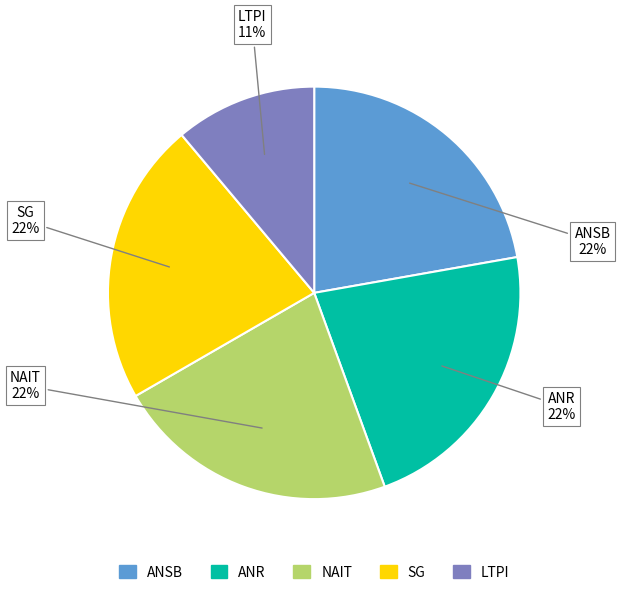

To the nearest percent, what is the difference between the largest and smallest slice percentages?

11%